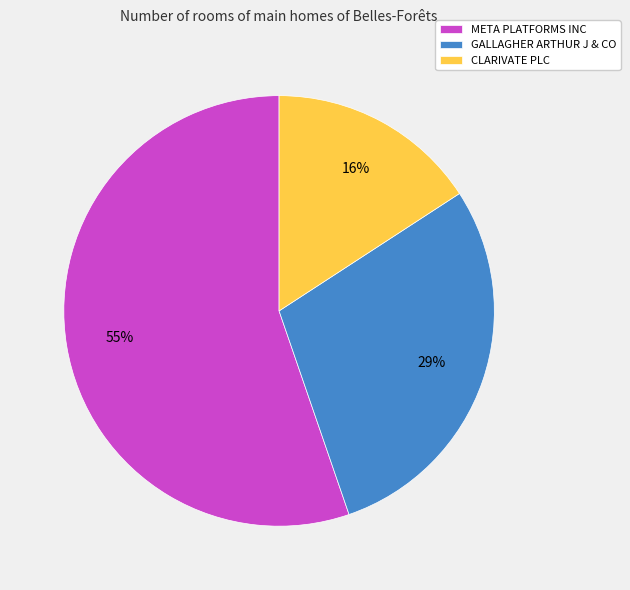

Do META PLATFORMS INC and CLARIVATE PLC together represent more than half of the pie?

Yes